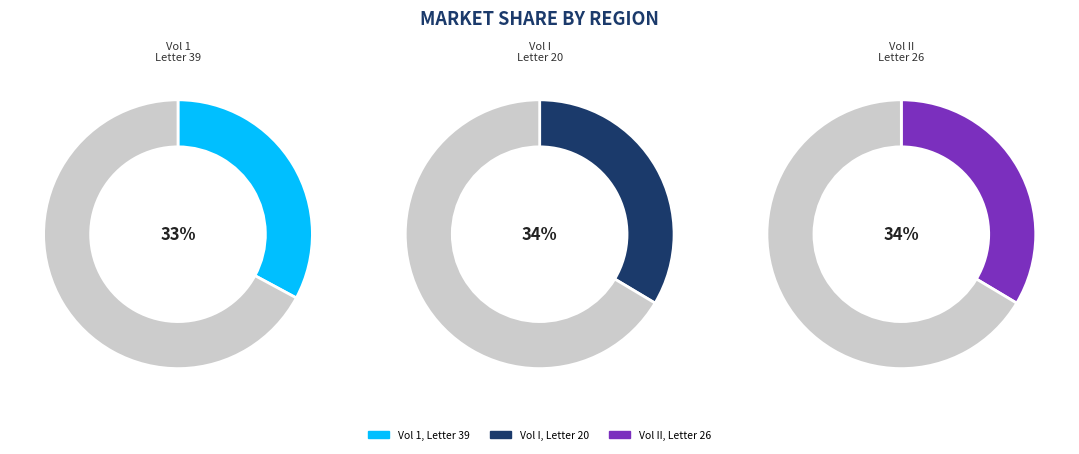

What is the smallest slice in the pie chart?

Vol 1, Letter 39